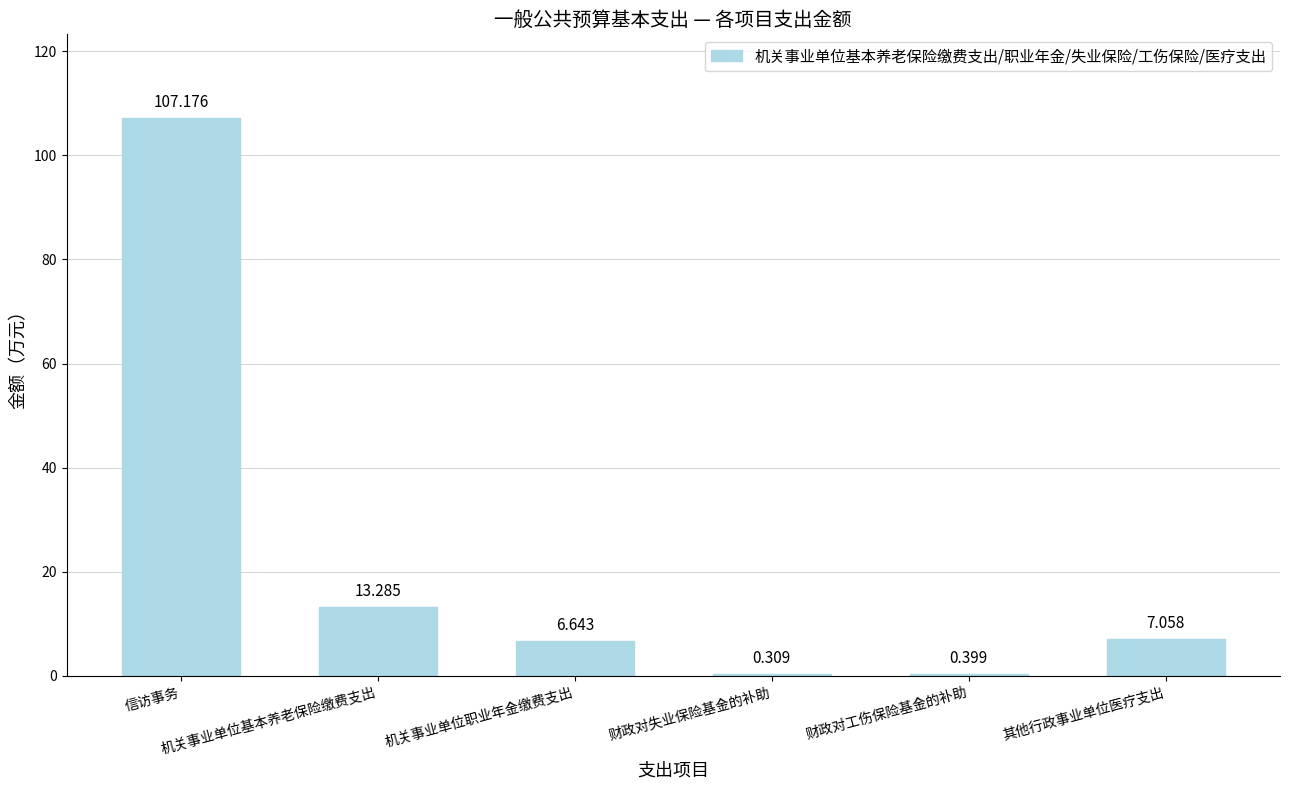

What is the difference between the values at 信访事务 and 财政对工伤保险基金的补助?

106.8